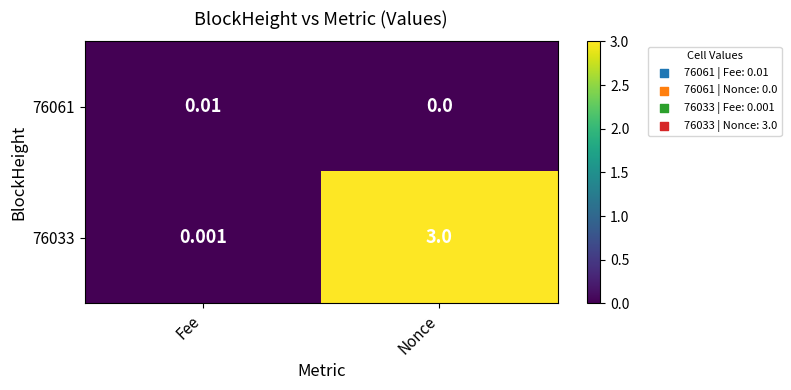

Which series changed the most between Fee and Nonce?

76033